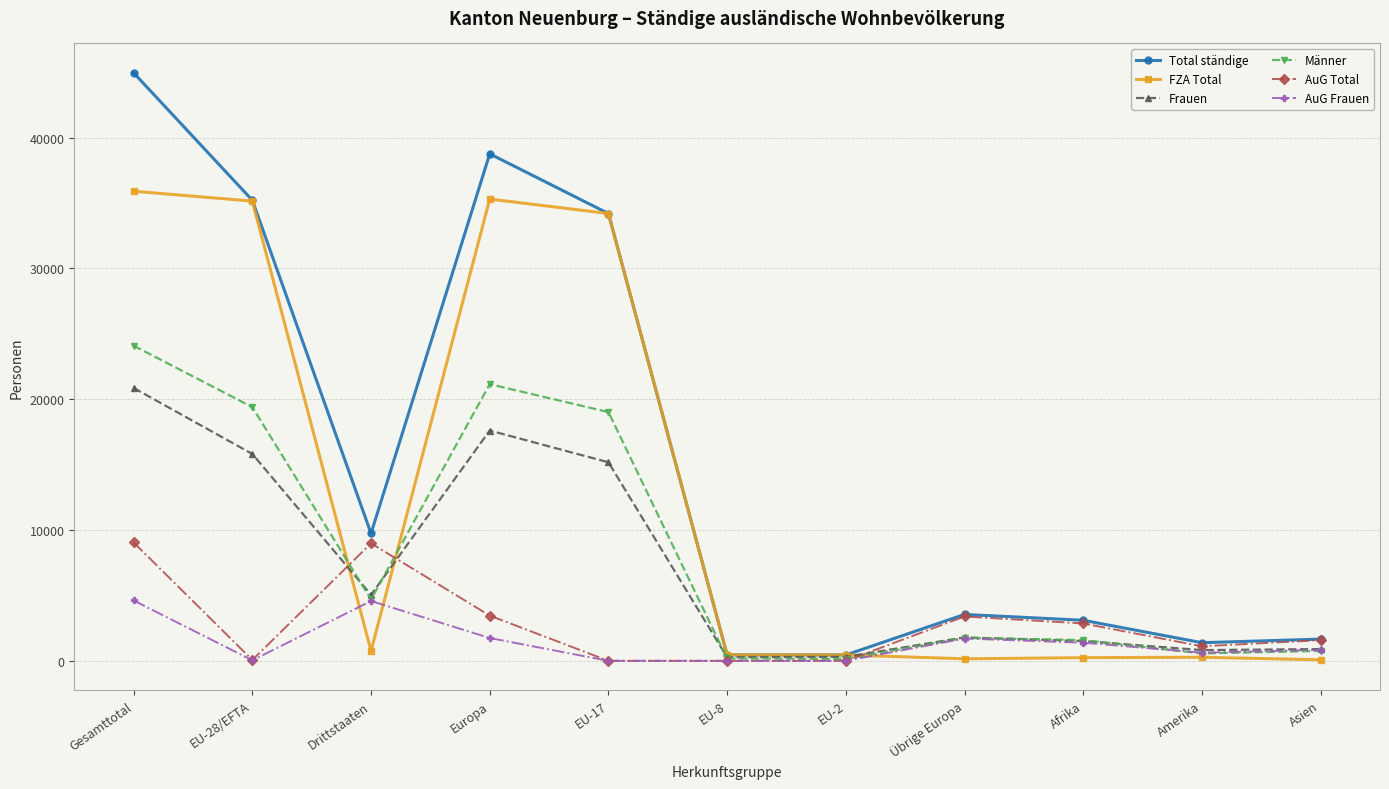

What is the difference between the second highest and minimum values in the FZA Total series?

35221